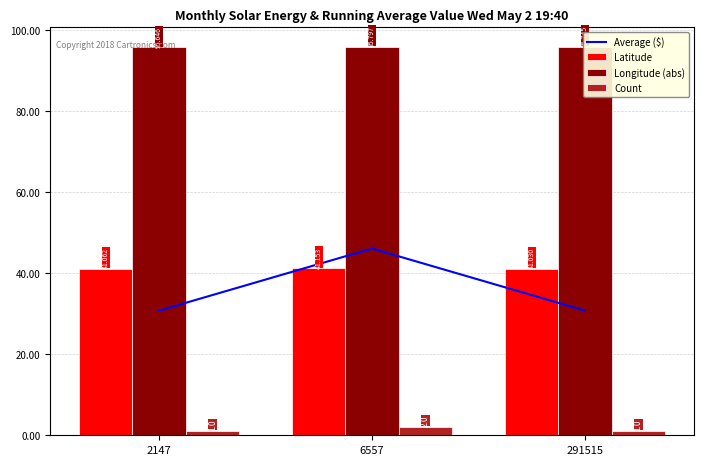

Where is Count nearest to the value 1?

2147